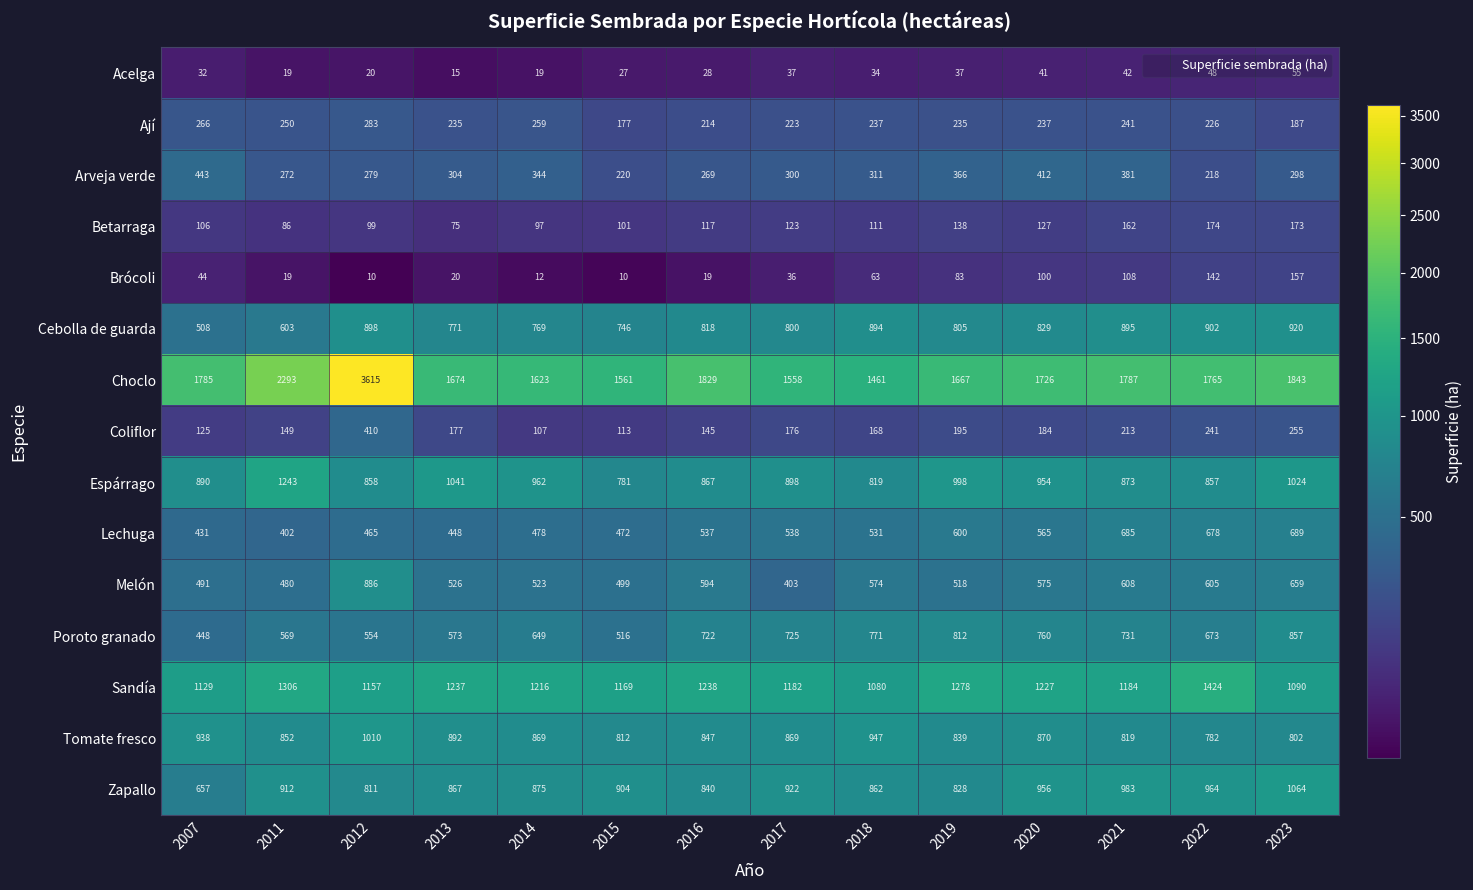

What is the difference between the Zapallo values at 2007 and 2018?

205